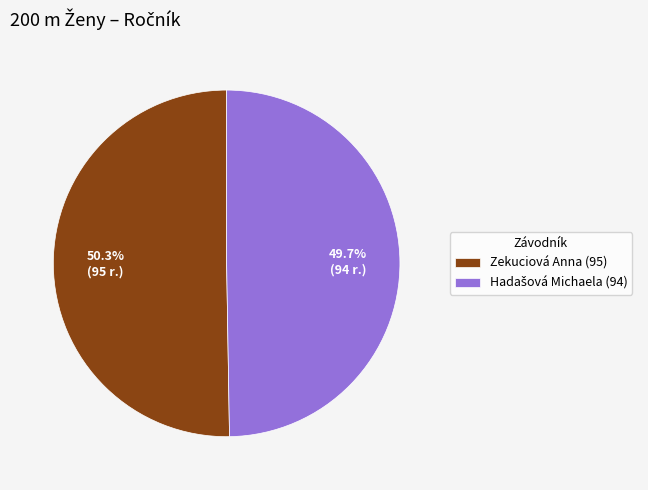

True or false: Zekuciová Anna accounts for 50% of the total.

True